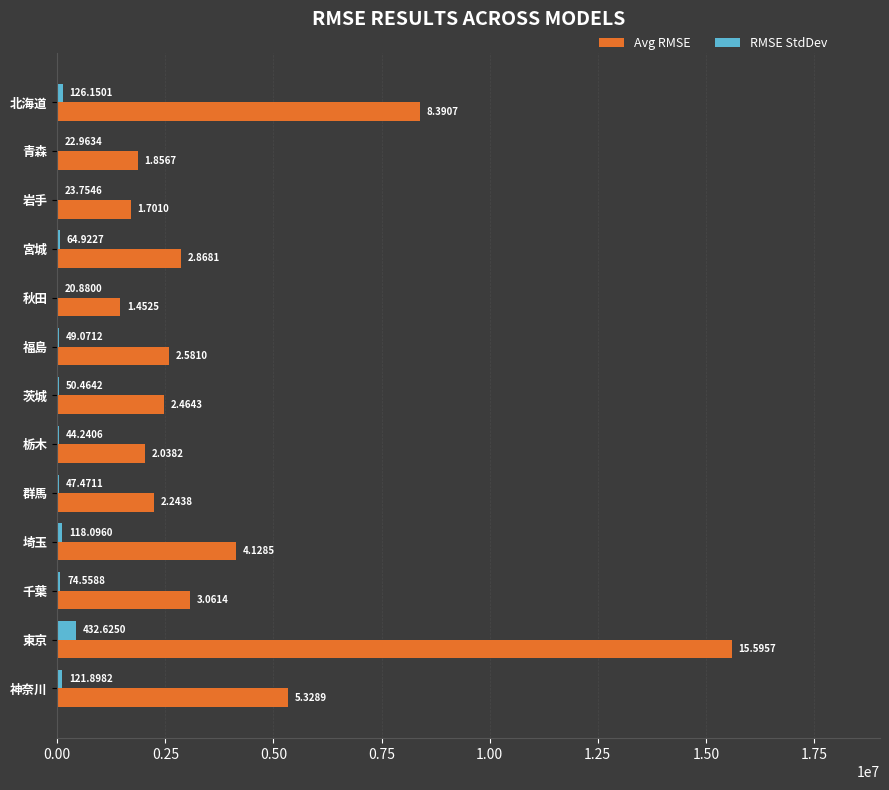

Reading left to right, transcribe all the data shown in this chart.

Avg RMSE: 8390739.8	1856657.5	1701040.9	2868109.2	1452513.0	2580988.8	2464272.0	2038168.3	2243762.4	4128538.9	3061417.9	15595735.5	5328915.5
RMSE StdDev: 126150.1	22963.4	23754.6	64922.7	20880.0	49071.2	50464.2	44240.6	47471.1	118096.0	74558.8	432625.0	121898.2